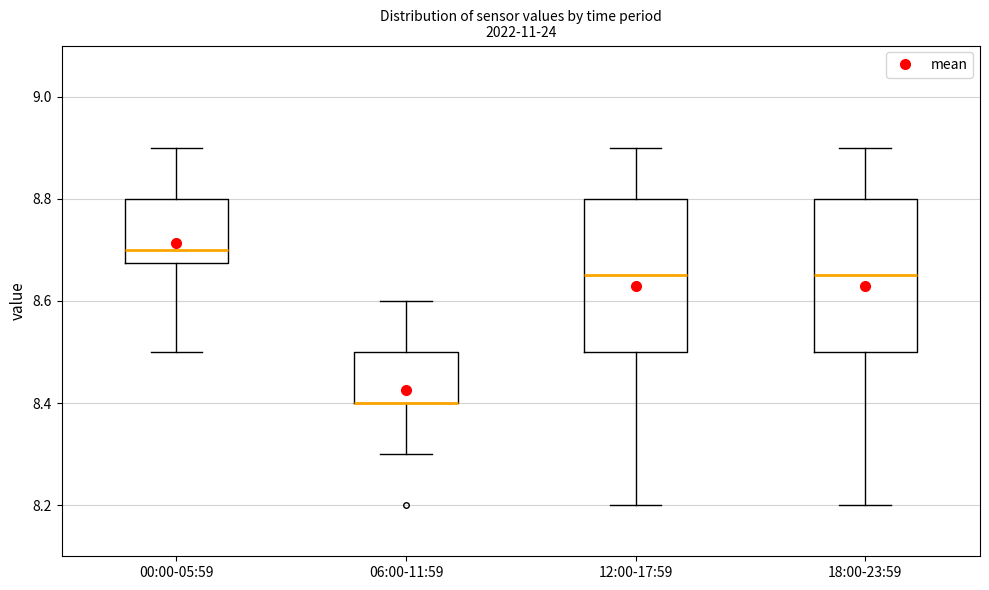

Where is the upper edge of the box for 06:00-11:59 on the y-axis? The values are not printed on the chart, so give them approximately, as read against the axis.

8.50